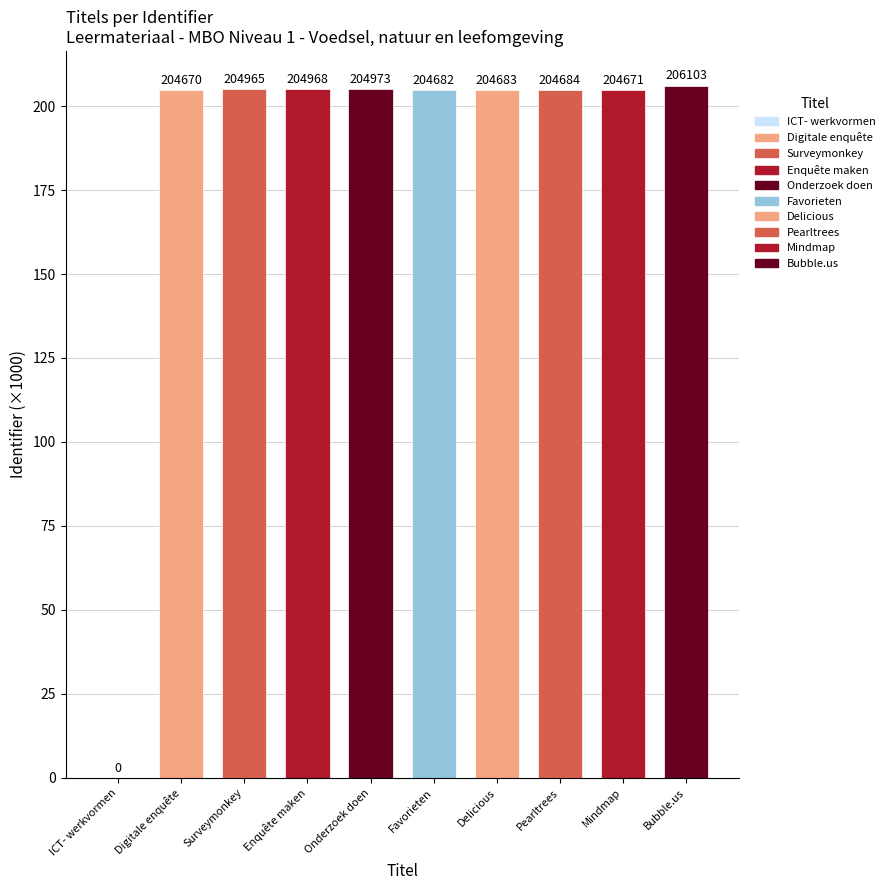

How many bars are there in total?

10